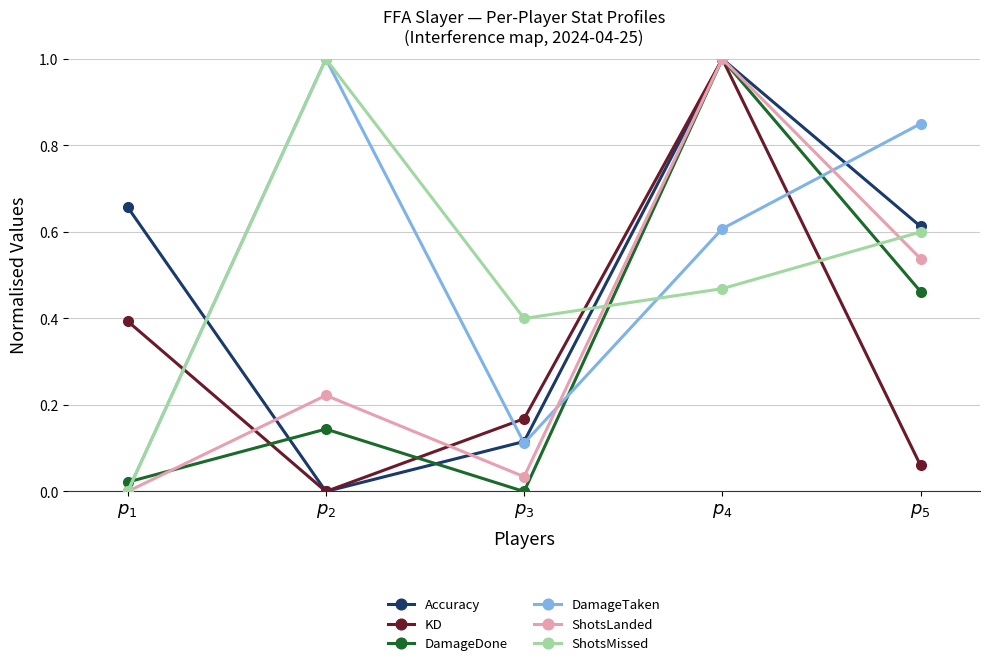

What is the greatest value displayed?

1.0